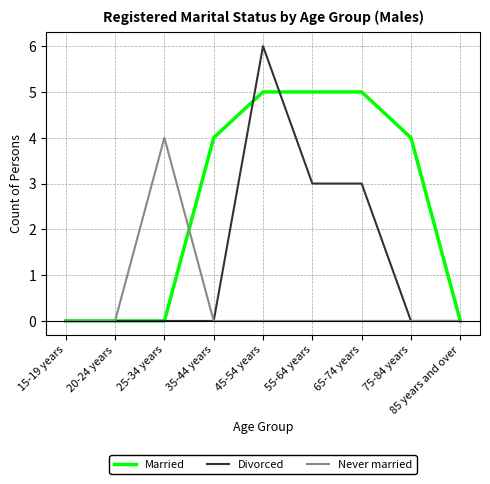

What position from the right is 25-34 years?

7